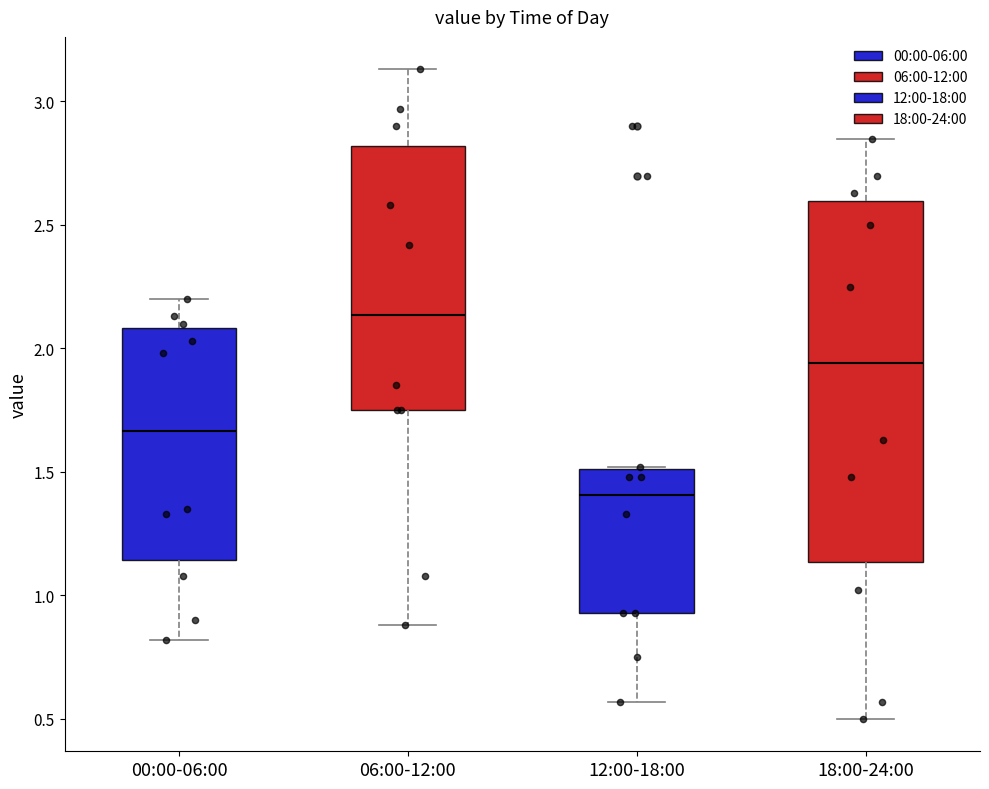

Reading left to right, transcribe this box plot: for each box, give where its median line is, the range the box spans, and where its two whiskers end, as read against the y-axis. The values are not printed on the chart, so give them approximately, as read against the axis.

00:00-06:00: median 1.65, box 1.15 to 2.10, whiskers 0.80 to 2.20
06:00-12:00: median 2.15, box 1.75 to 2.80, whiskers 0.90 to 3.15
12:00-18:00: median 1.40, box 0.95 to 1.50, whiskers 0.55 to 1.50
18:00-24:00: median 1.95, box 1.15 to 2.60, whiskers 0.50 to 2.85